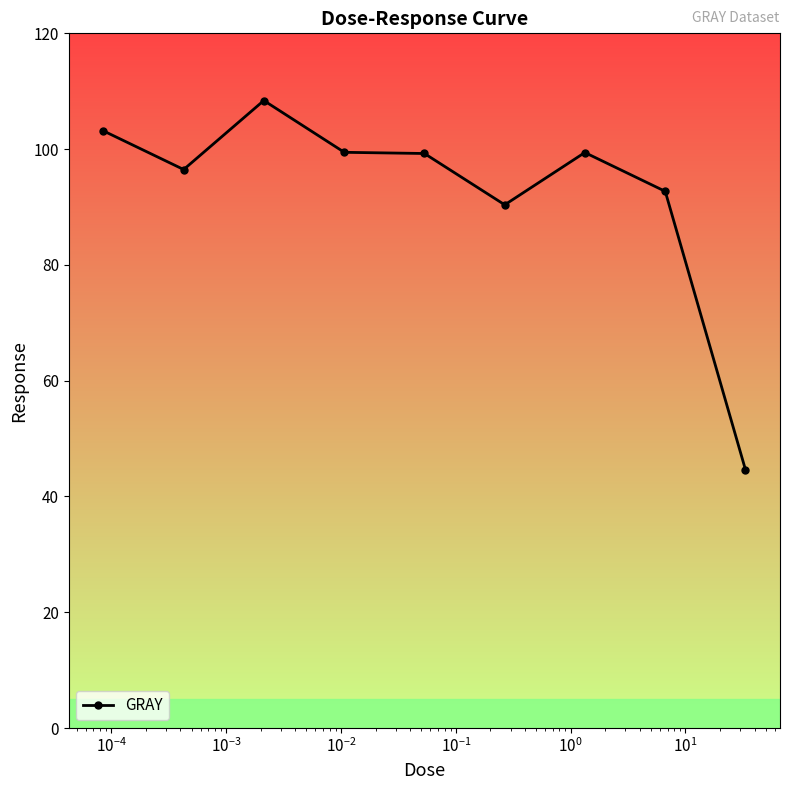

What is the difference between the maximum and minimum values?

63.8